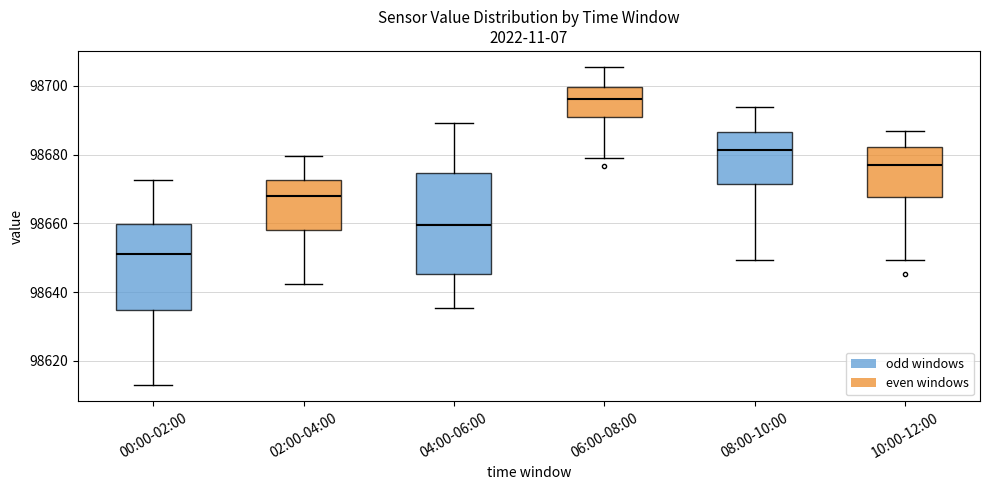

Reading left to right, read every box against the y-axis: the position of its median line, the range the box covers, and the ends of its whiskers. The values are not printed on the chart, so give them approximately, as read against the axis.

00:00-02:00: median 98652, box 98634 to 98660, whiskers 98612 to 98672
02:00-04:00: median 98668, box 98658 to 98672, whiskers 98642 to 98680
04:00-06:00: median 98660, box 98646 to 98674, whiskers 98636 to 98690
06:00-08:00: median 98696, box 98690 to 98700, whiskers 98680 to 98706
08:00-10:00: median 98682, box 98672 to 98686, whiskers 98650 to 98694
10:00-12:00: median 98676, box 98668 to 98682, whiskers 98650 to 98686